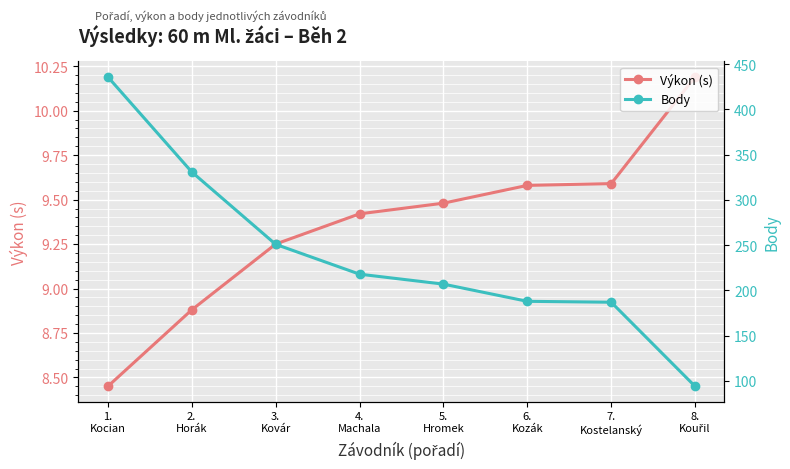

Reading left to right, extract all data points from this chart.

Výkon (s): 1.
Kocian=8.4	2.
Horák=8.9	3.
Kovár=9.2	4.
Machala=9.4	5.
Hromek=9.5	6.
Kozák=9.6	7.
Kostelanský=9.6	8.
Kouřil=10.2
Body: 1.
Kocian=436.0	2.
Horák=331.0	3.
Kovár=251.0	4.
Machala=218.0	5.
Hromek=207.0	6.
Kozák=188.0	7.
Kostelanský=187.0	8.
Kouřil=94.0